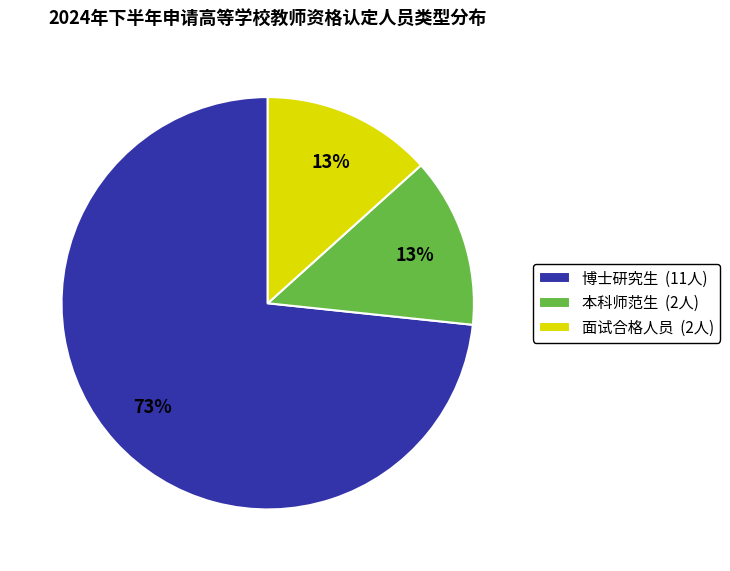

Is the sum of 面试合格人员 (2人) and 本科师范生 (2人) greater than half?

No